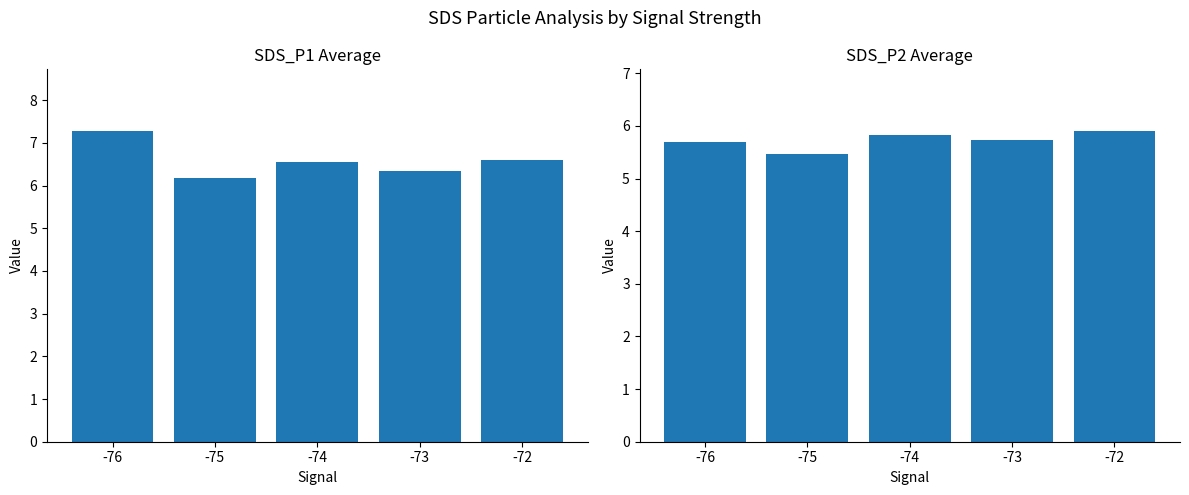

Between -76 and -75, which is larger?

-76